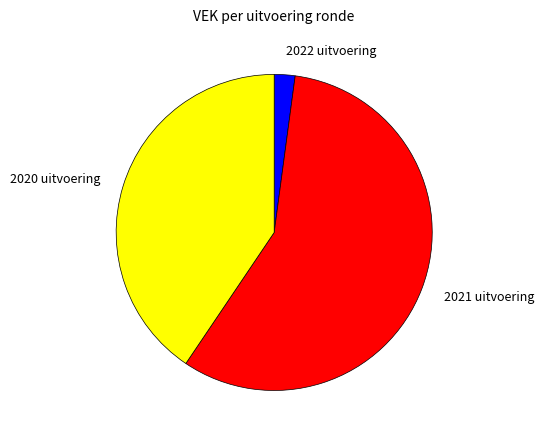

True or false: 2021 uitvoering accounts for 57% of the total.

True